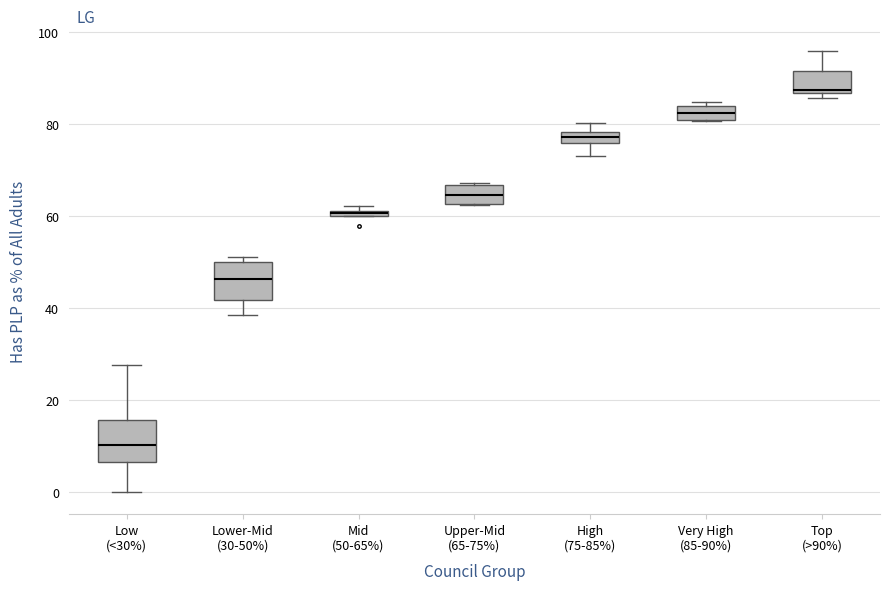

Where is the lower edge of the box for Top (>90%) on the y-axis? The values are not printed on the chart, so give them approximately, as read against the axis.

86